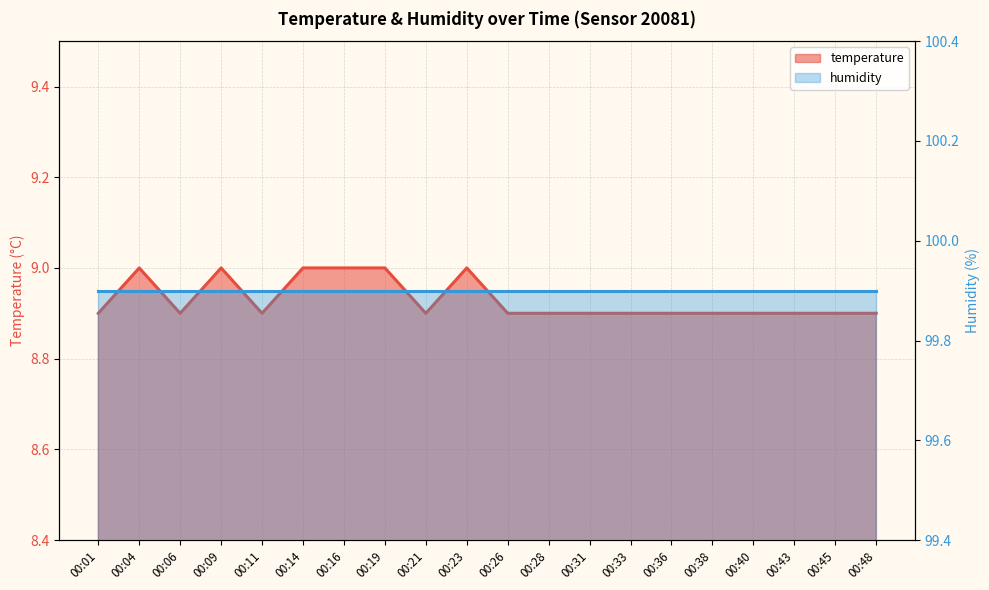

The value at 00:06 is 8.9. True or false?

True